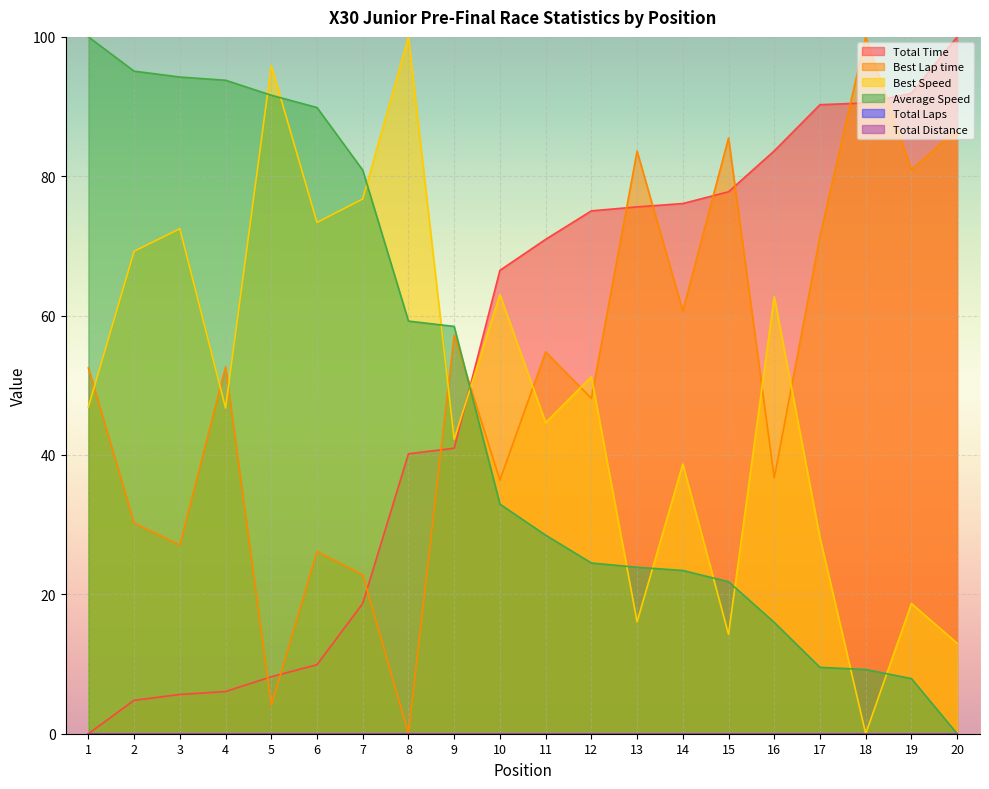

True or false: Total Time has a value of 77.8 at 15.

True